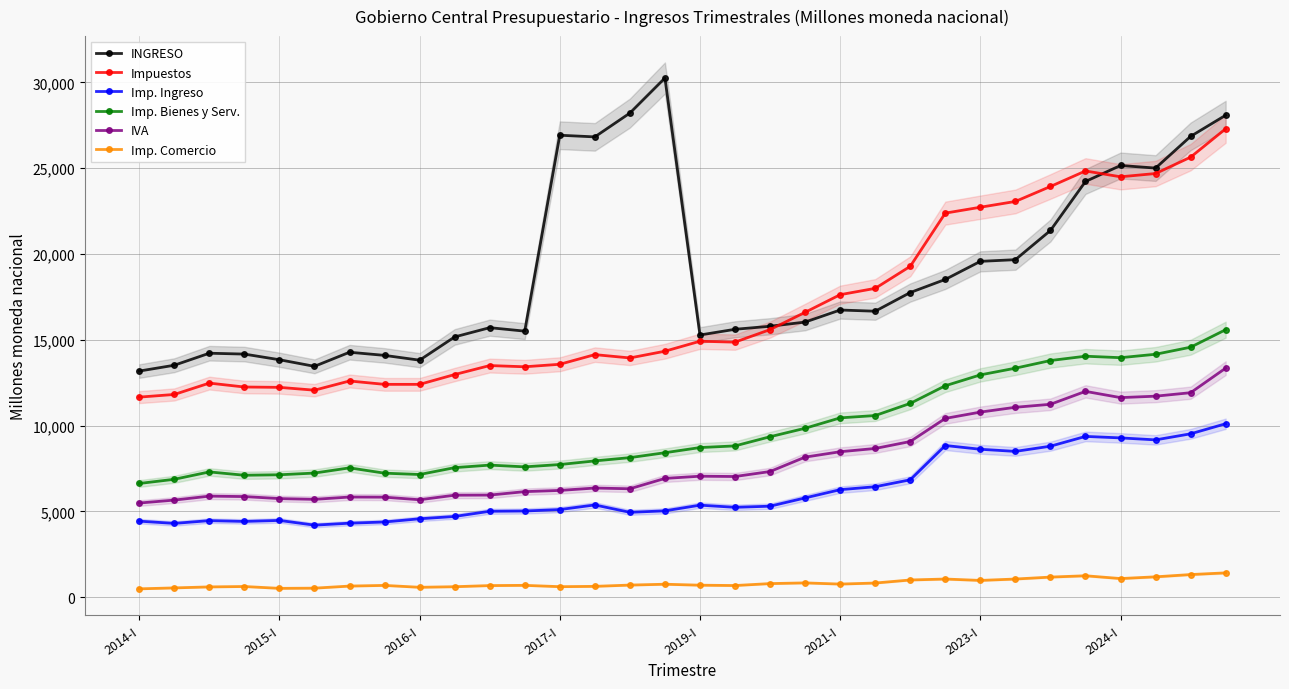

True or false: Impuestos and Imp. Bienes y Serv. cross at least once.

False